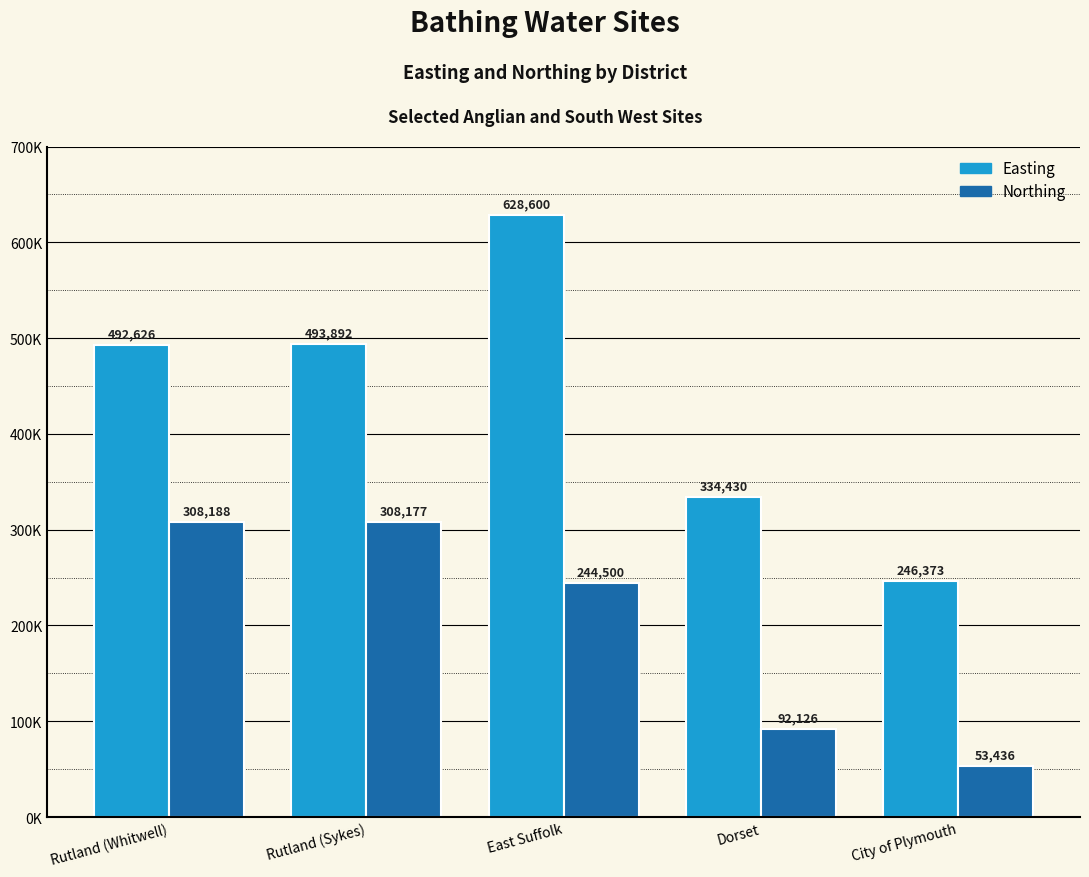

Is it true that Easting equals 492626 at Rutland (Whitwell)?

True